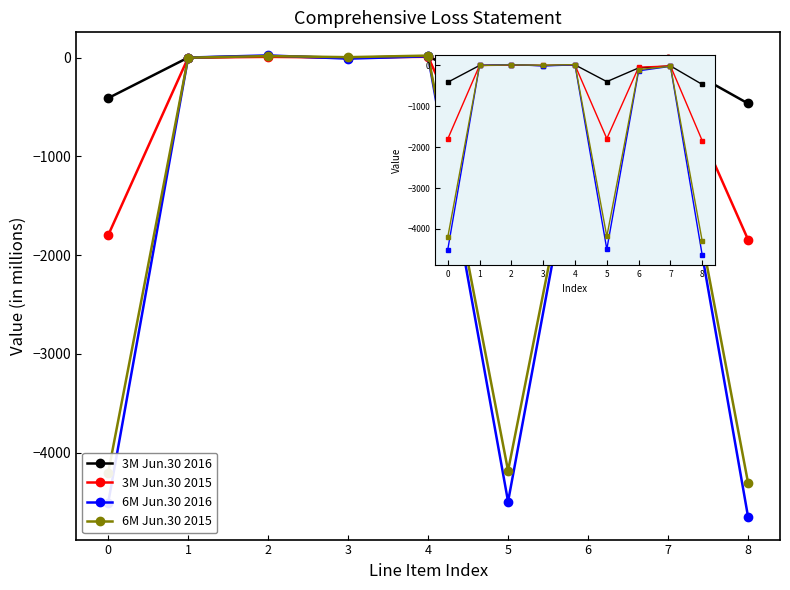

List the labels in order of 6M Jun.30 2015 value, largest first.

4, 2, 3, 1, 7, 6, 5, 0, 8